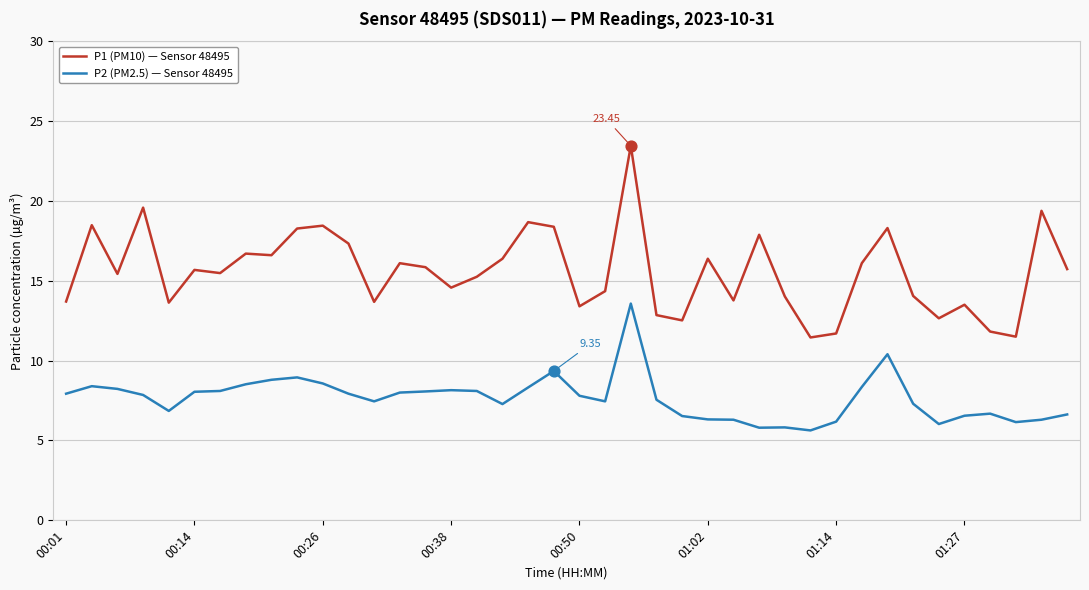

At how many categories does at least one series exceed 11?

40